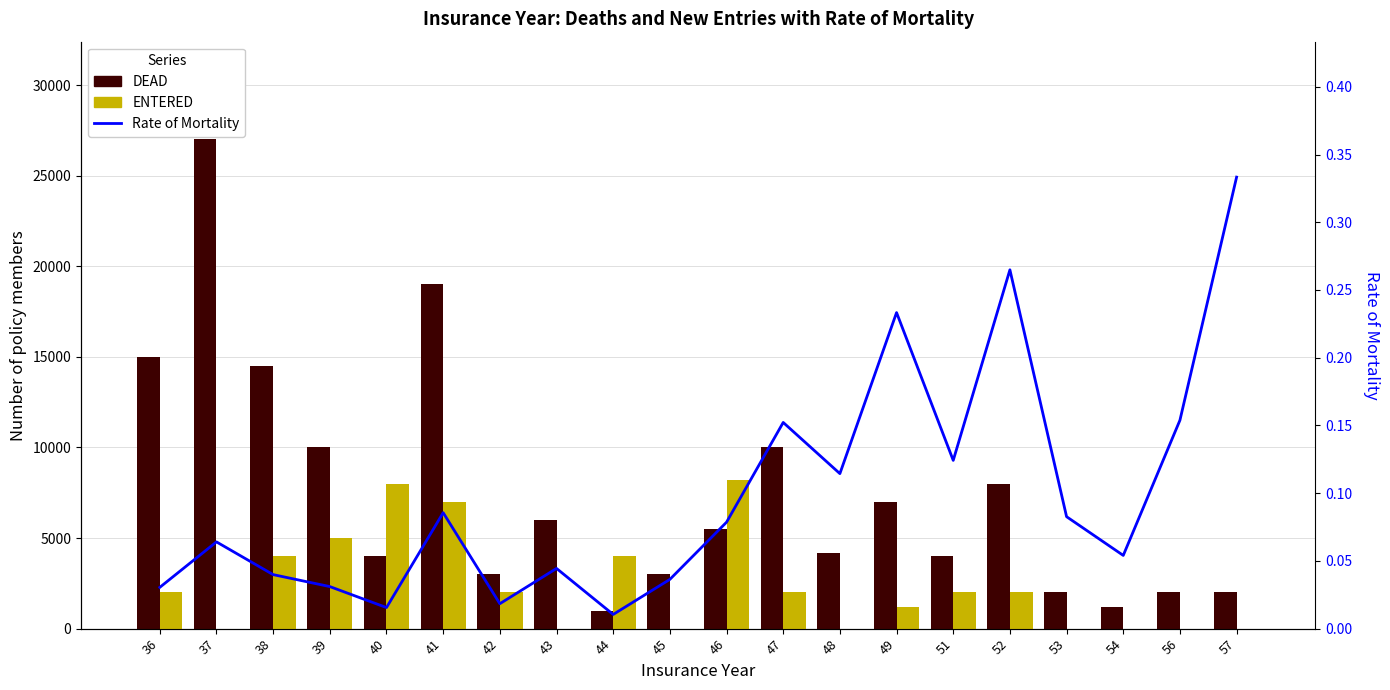

Are the bars grouped side by side (vs. stacked)?

Yes